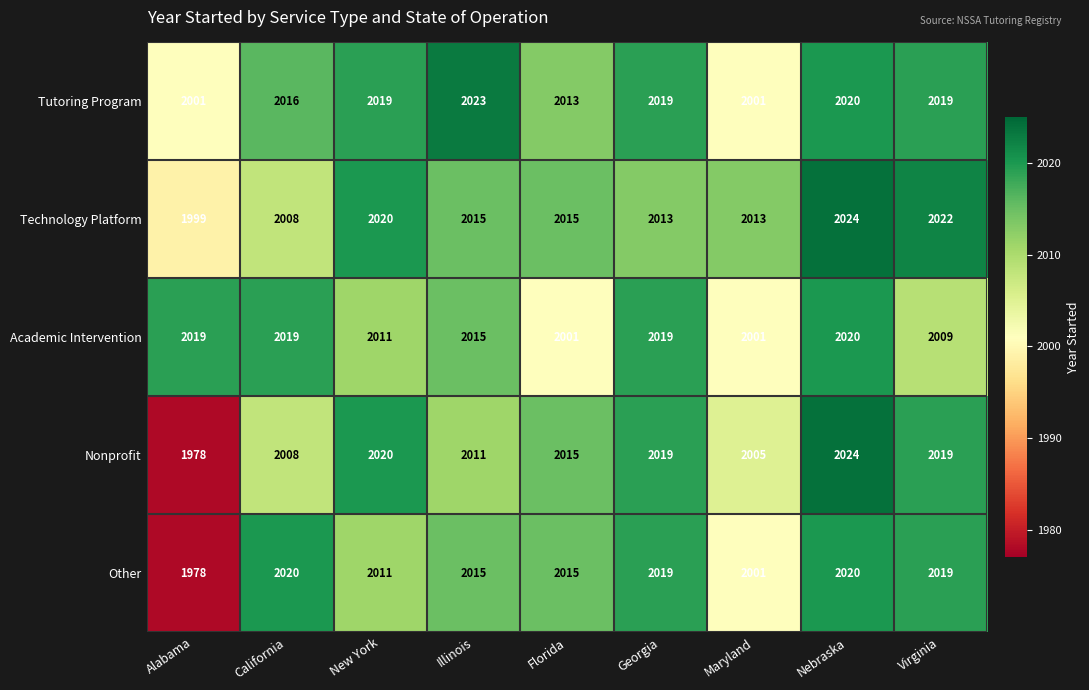

What is the maximum value for Tutoring Program?

2023